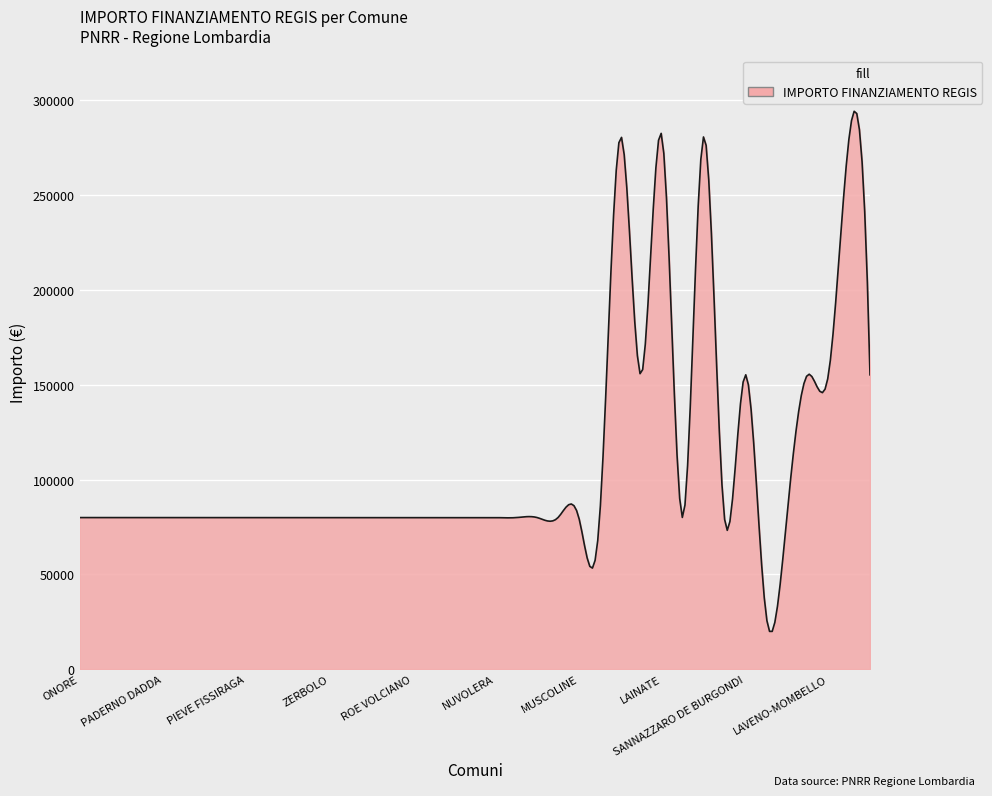

What is the difference between the second highest and second lowest values?

273217.6